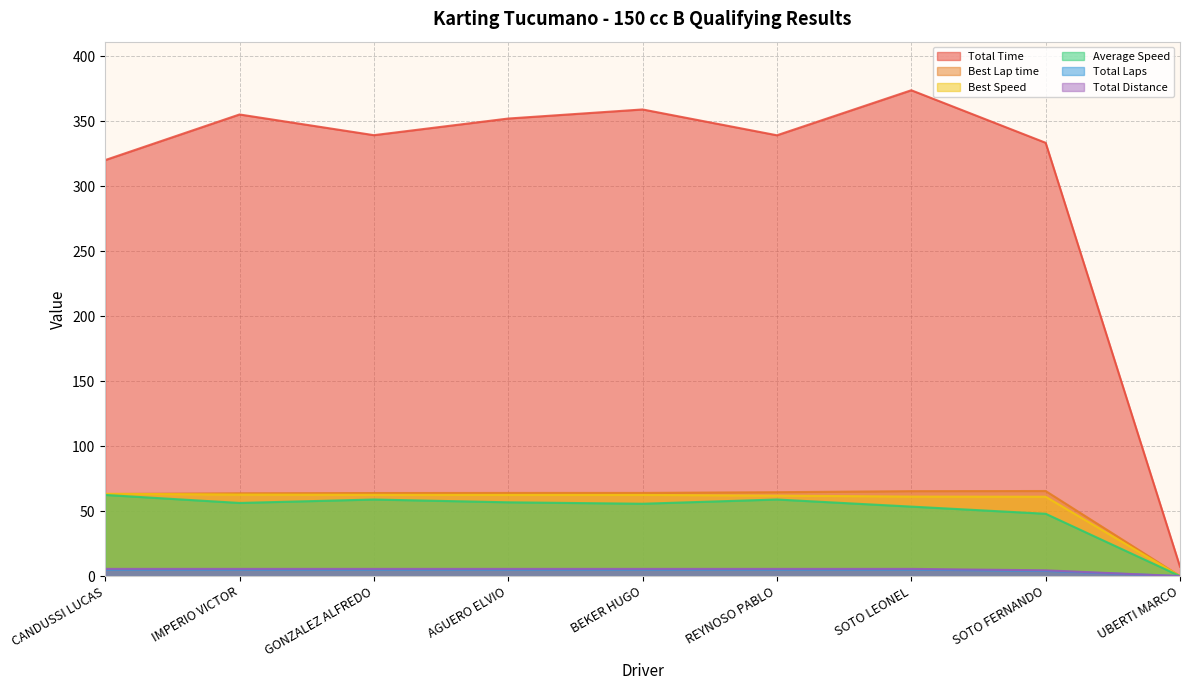

Which label corresponds to the largest value in the chart?

SOTO LEONEL